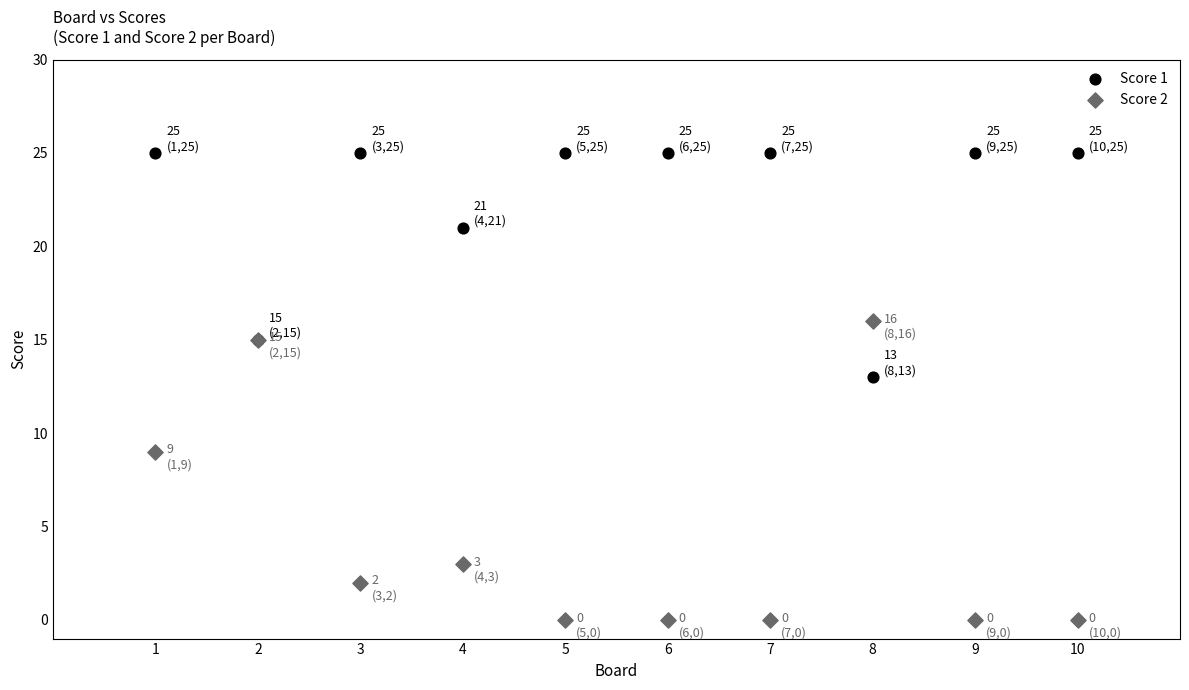

Across all series, what Y value is closest to 12?

13